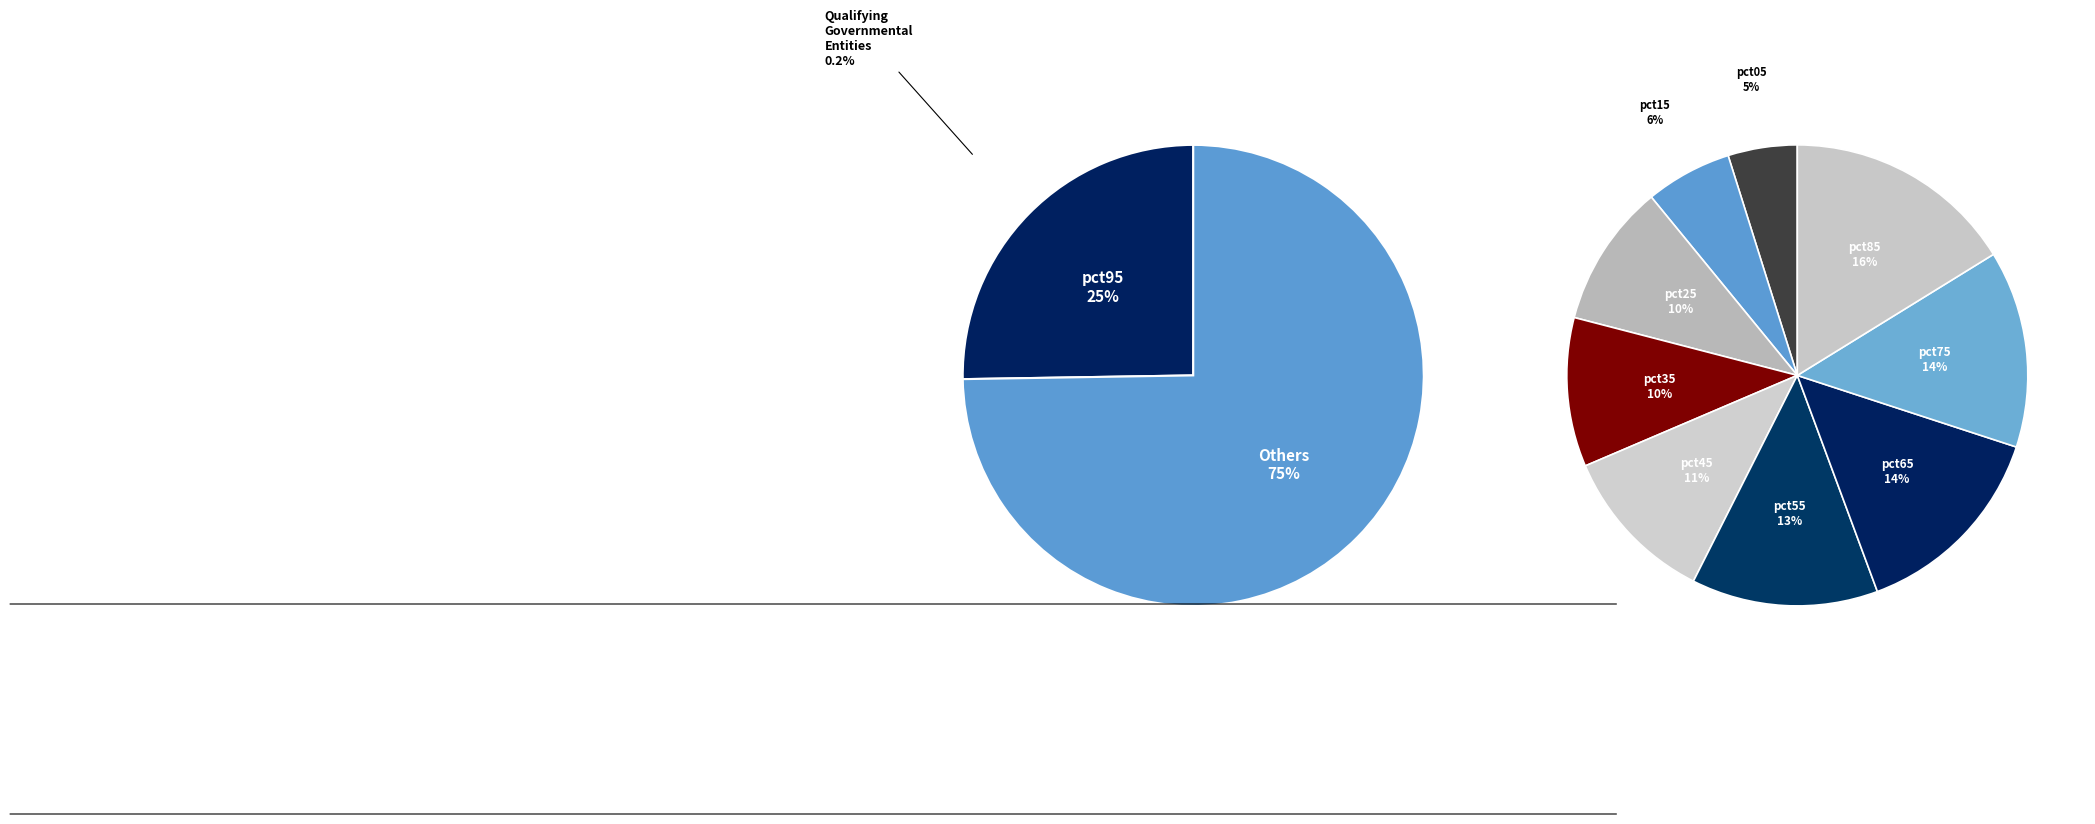

To the nearest percent, what is the difference between the pct45 and pct25 slice percentages?

1%